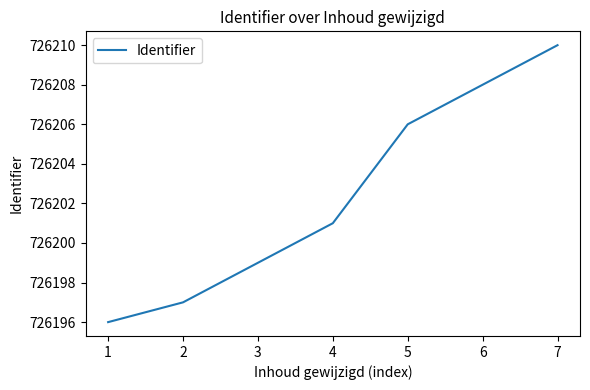

List the labels in order of value, largest first.

7, 6, 5, 4, 3, 2, 1